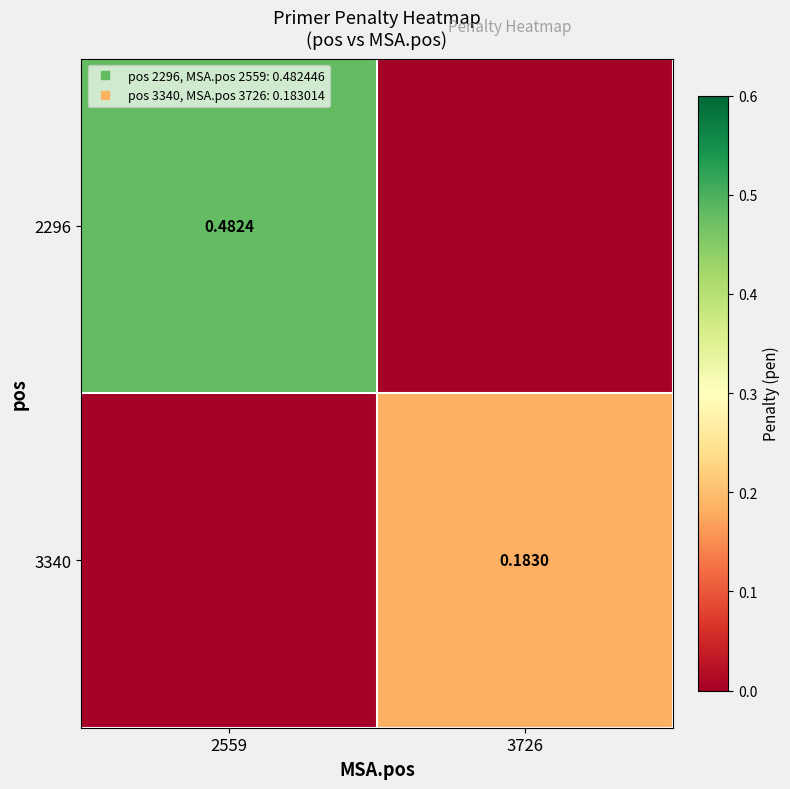

At how many categories does at least one series exceed 0?

2